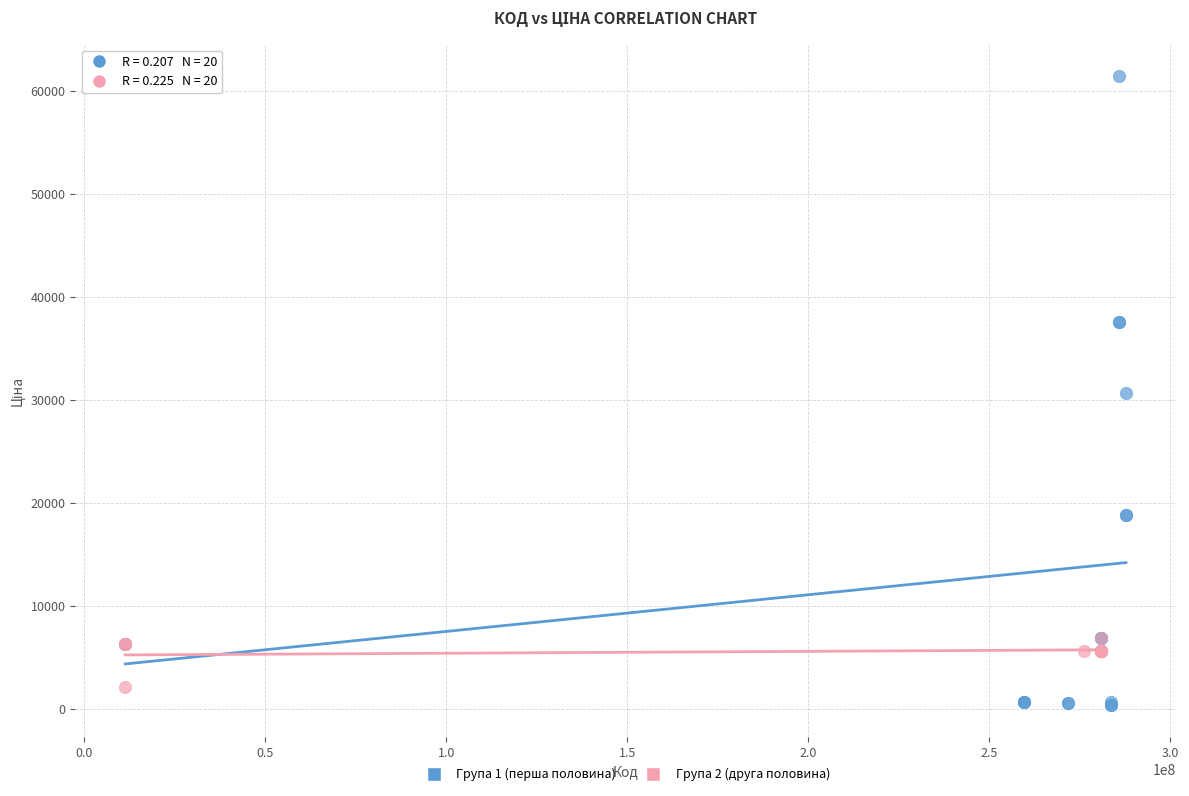

Which series reaches the maximum Y coordinate?

Група 1 (перша половина)